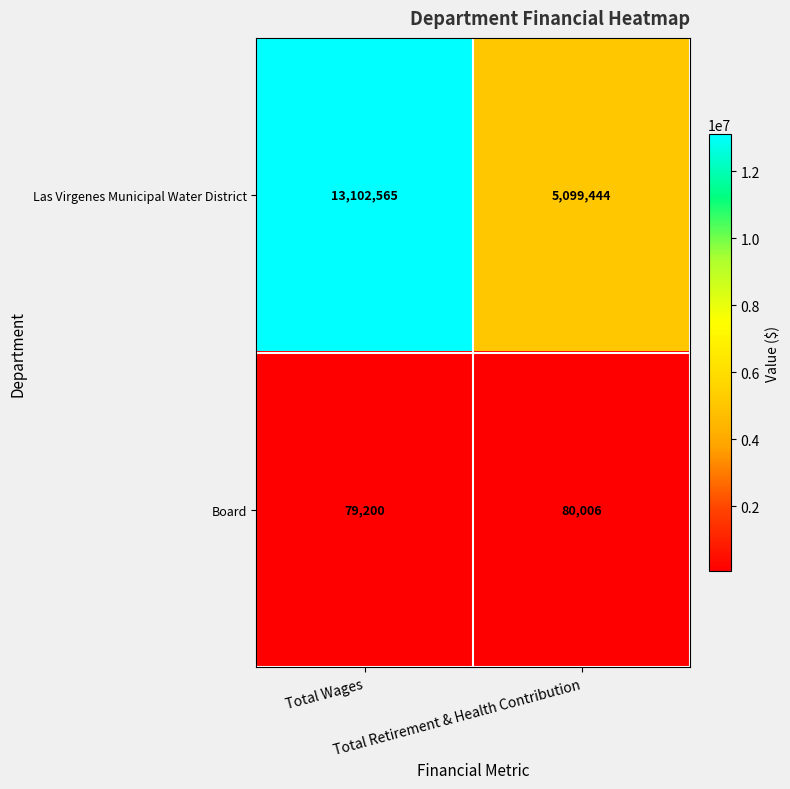

Which series has the largest range (max minus min)?

Las Virgenes Municipal Water District